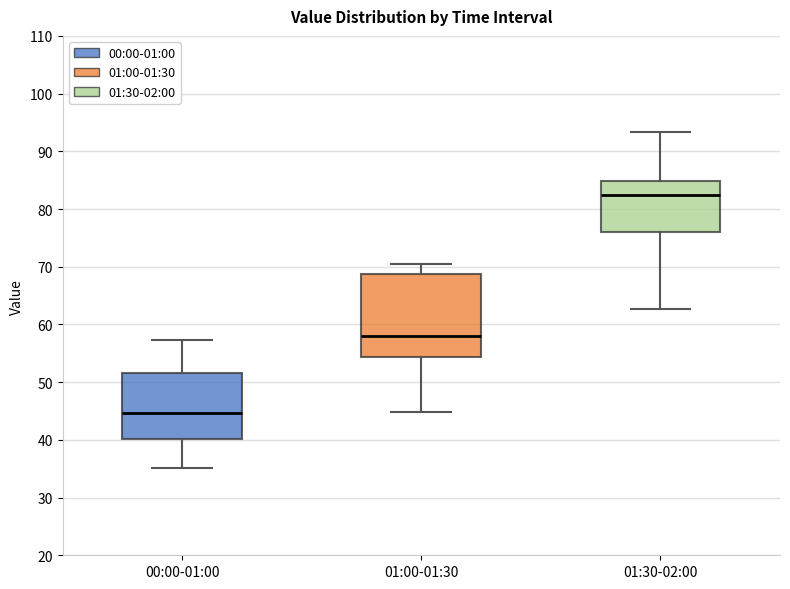

Where is the lower edge of the box for 01:00-01:30 on the y-axis? The values are not printed on the chart, so give them approximately, as read against the axis.

54